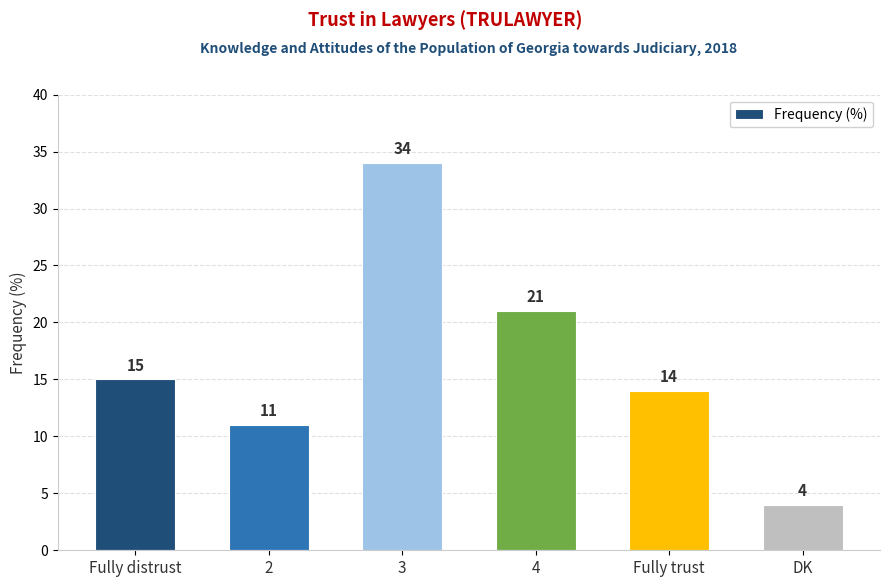

What is the label of the 4th bar from the right?

3